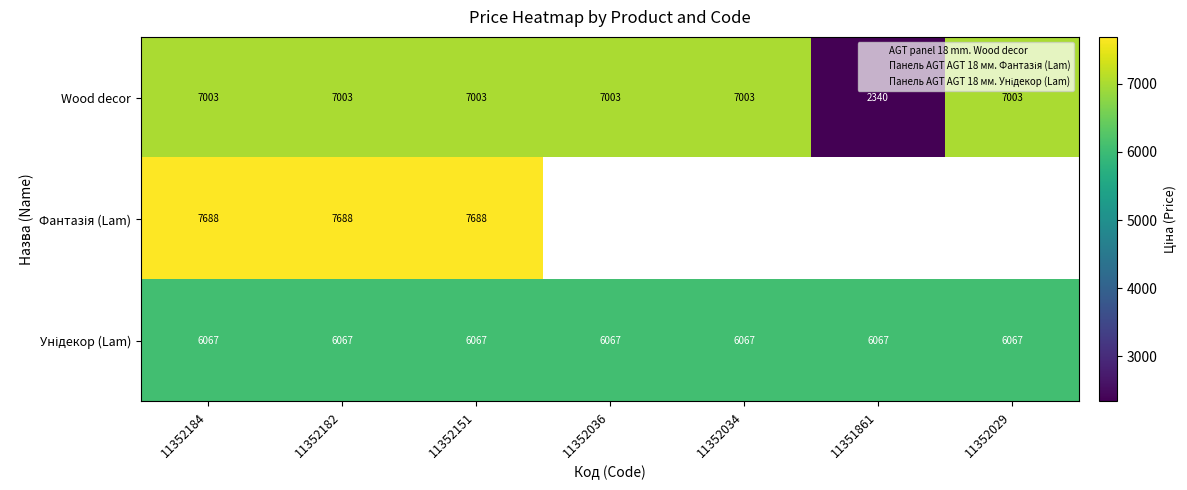

Which label corresponds to the largest value in the chart?

11352184